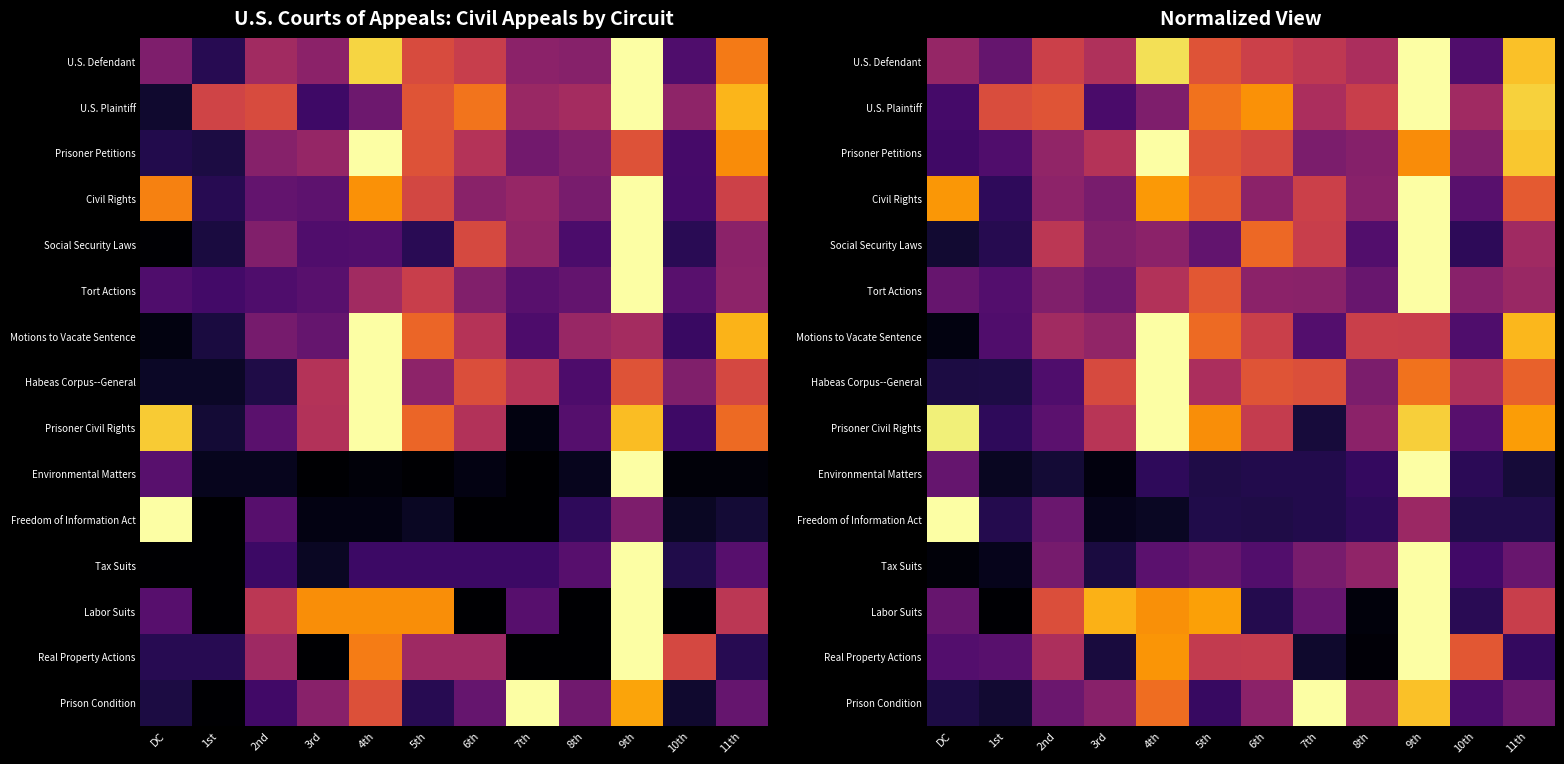

How many U.S. Plaintiff values are between 0 and 1?

12